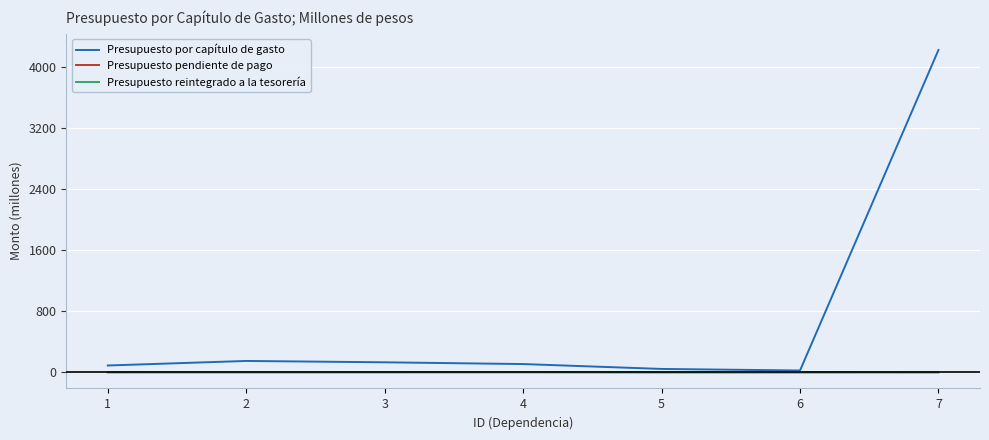

What is the total value across all series at 7?

4221.7